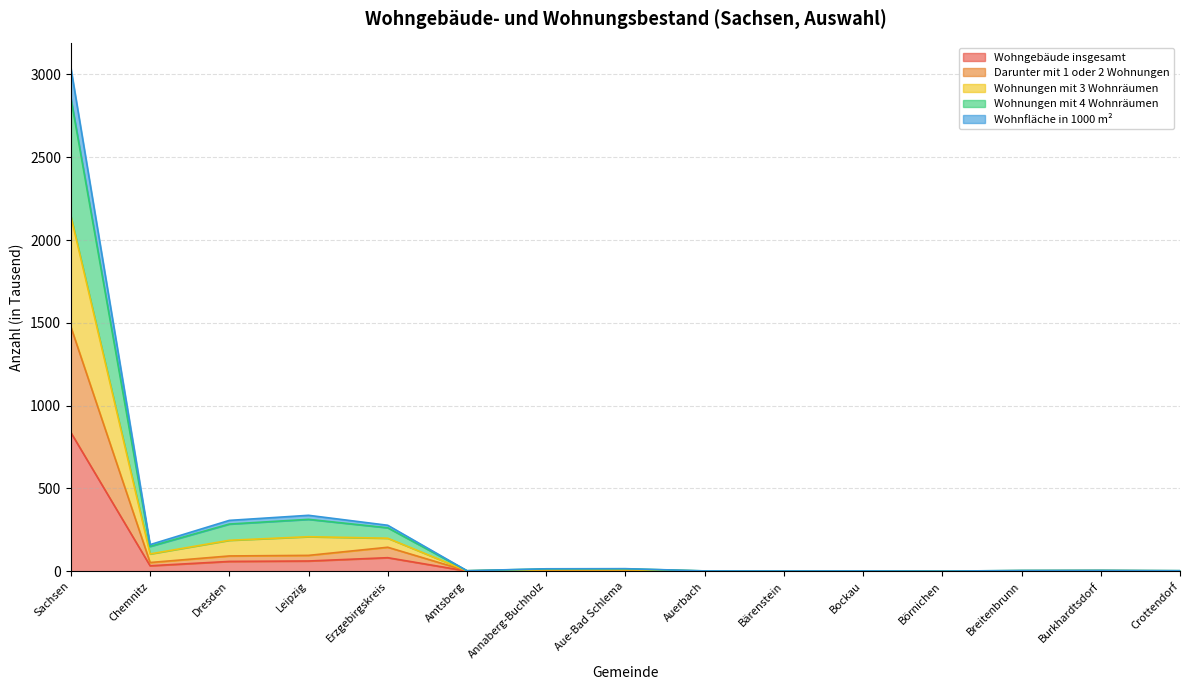

What is the value of the Wohnungen mit 3 Wohnräumen point at the 7th from the left?

14.0